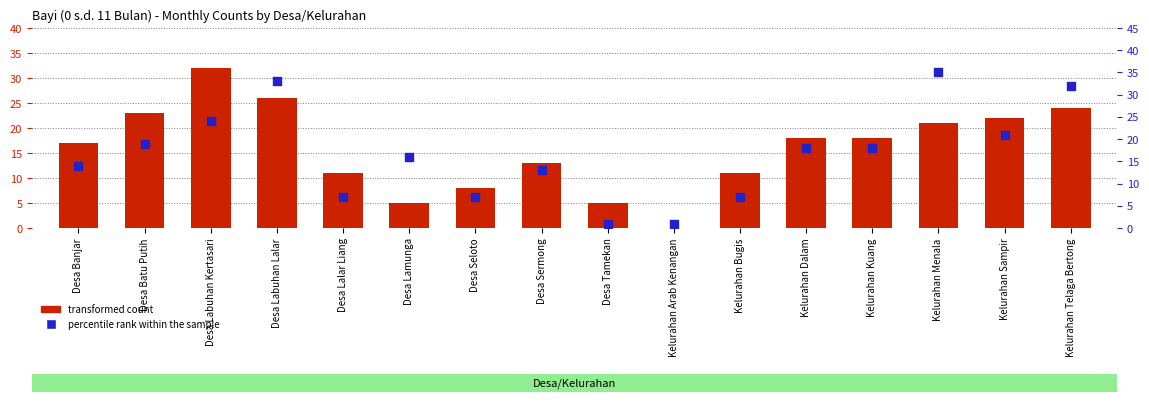

Which series has the largest total across all categories?

percentile rank within the sample